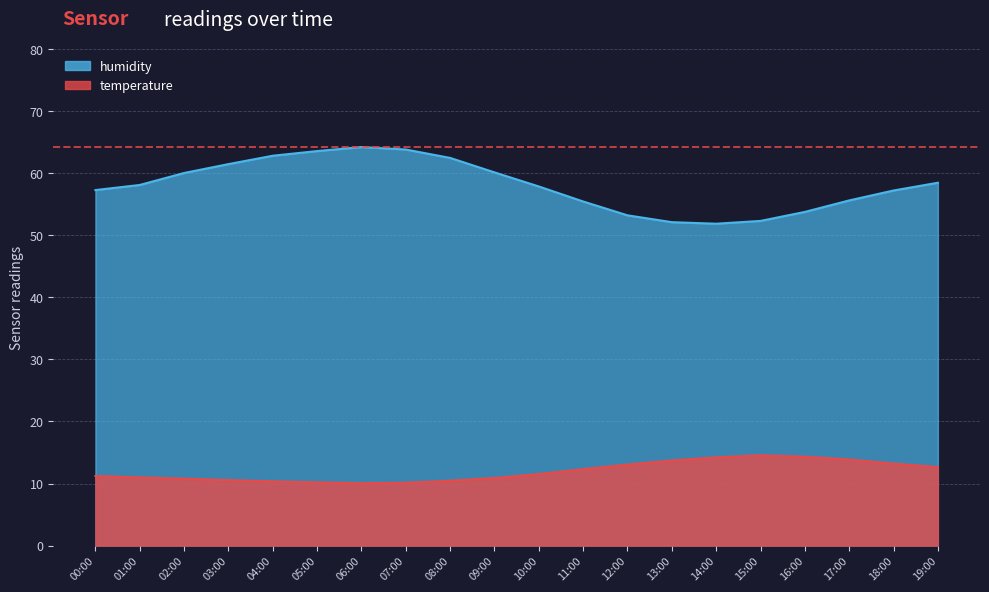

How many interior local valleys does the temperature series have?

1